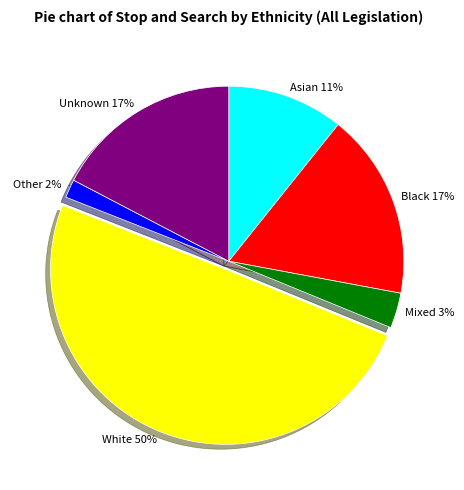

Do White 50% and Unknown 17% together represent more than half of the pie?

Yes